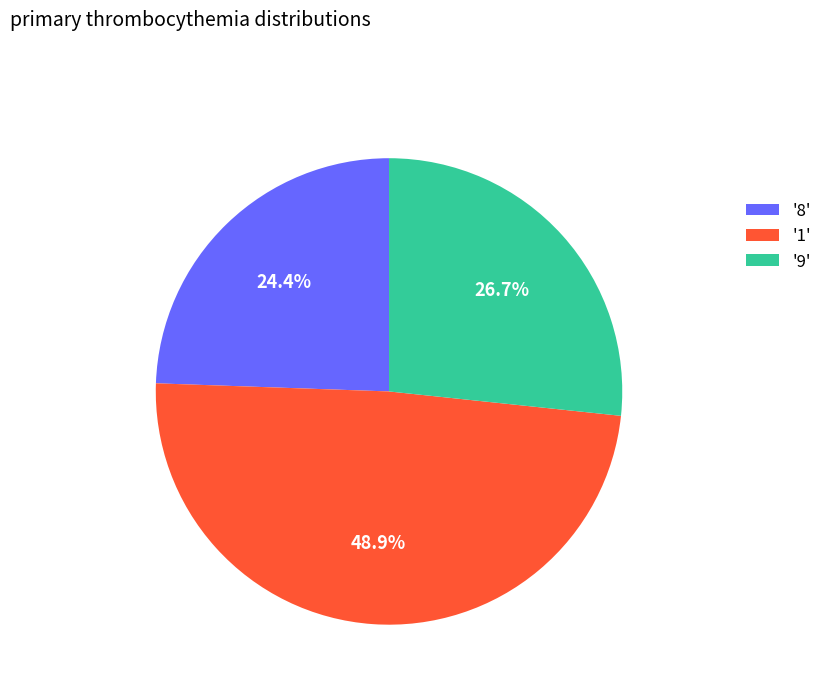

Does any single category account for the majority?

No